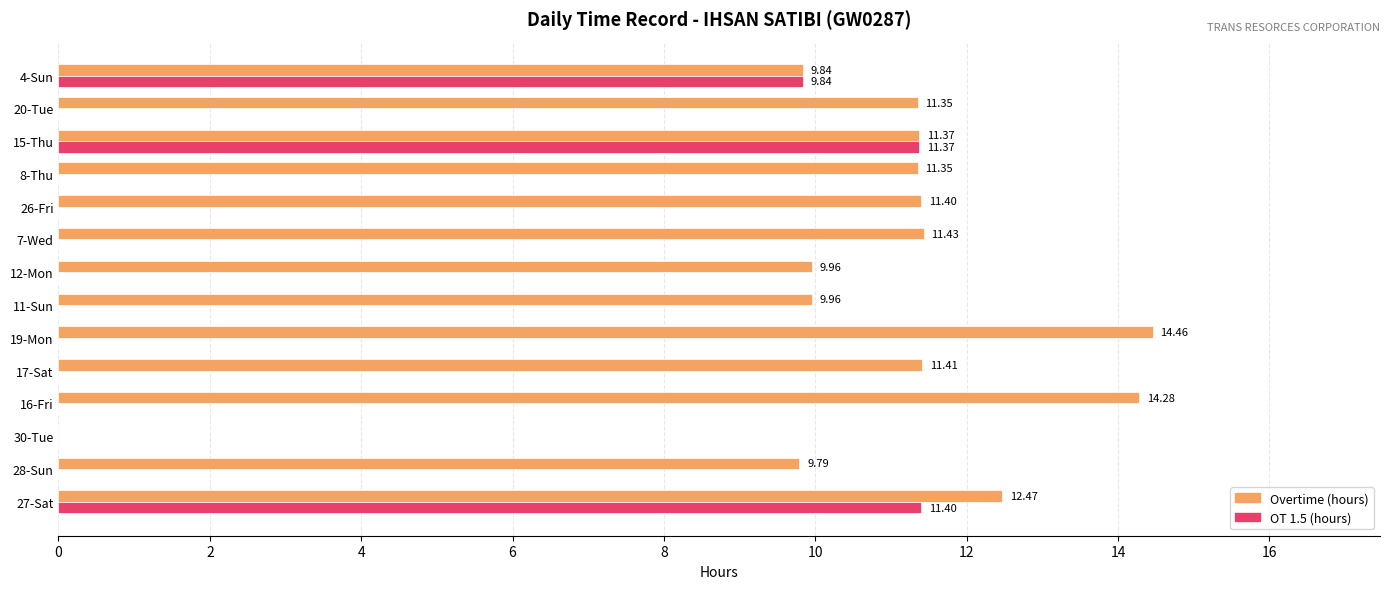

What is the total value across all series at 16-Fri?

14.3